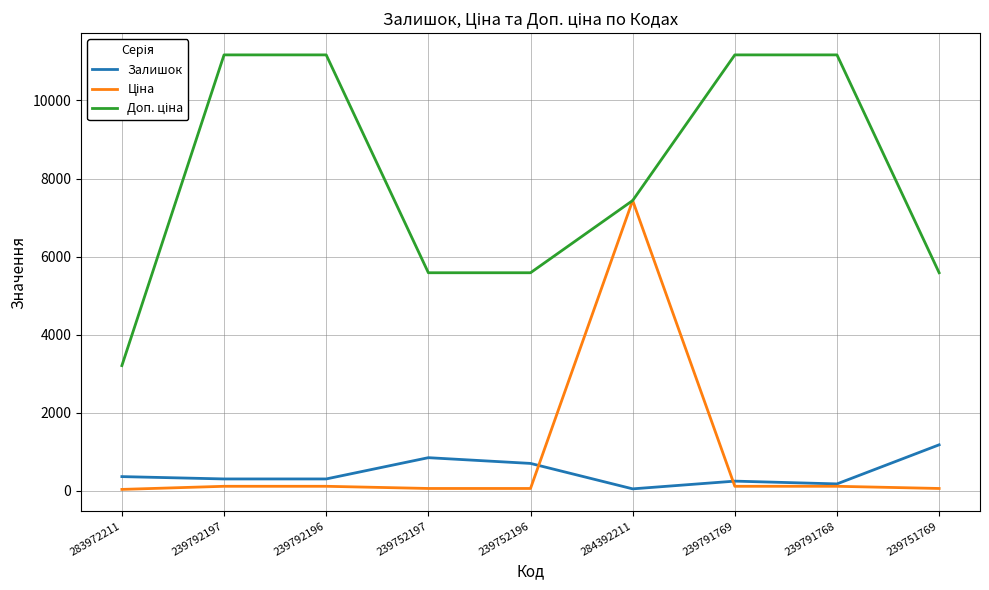

Is it true that Ціна equals 55.9 at 239751769?

True